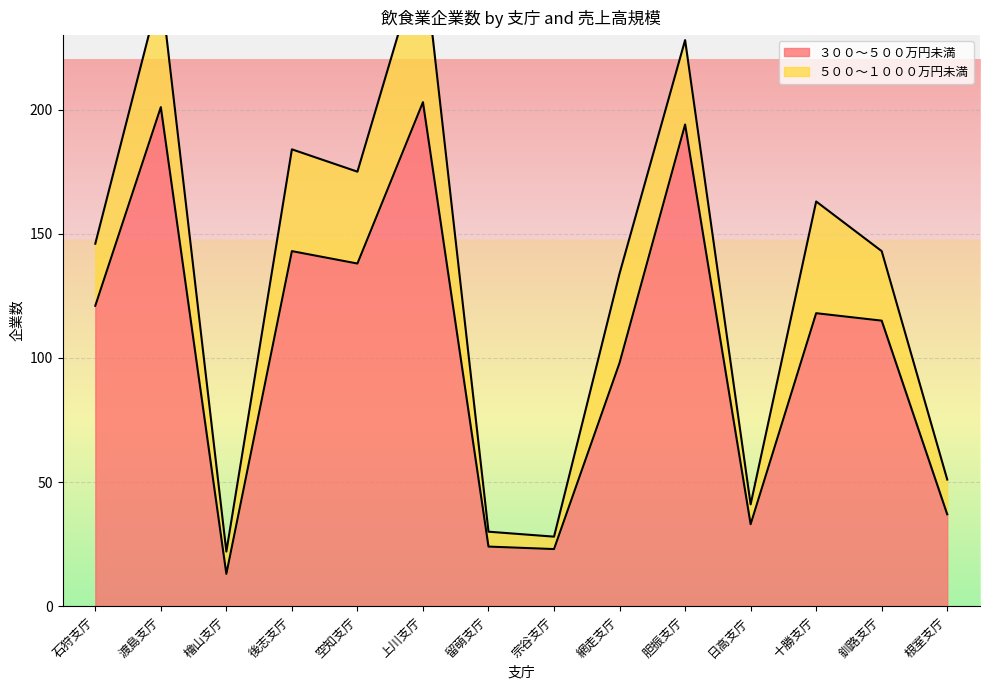

What is the smallest value displayed?

13